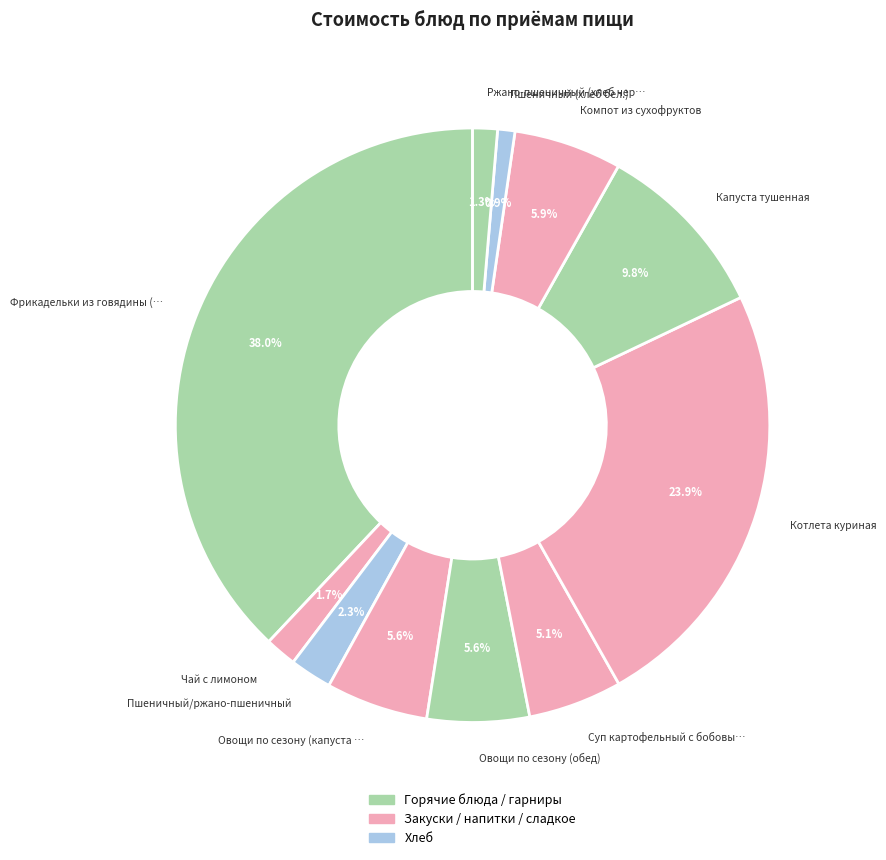

Count the number of slices in the pie.

11